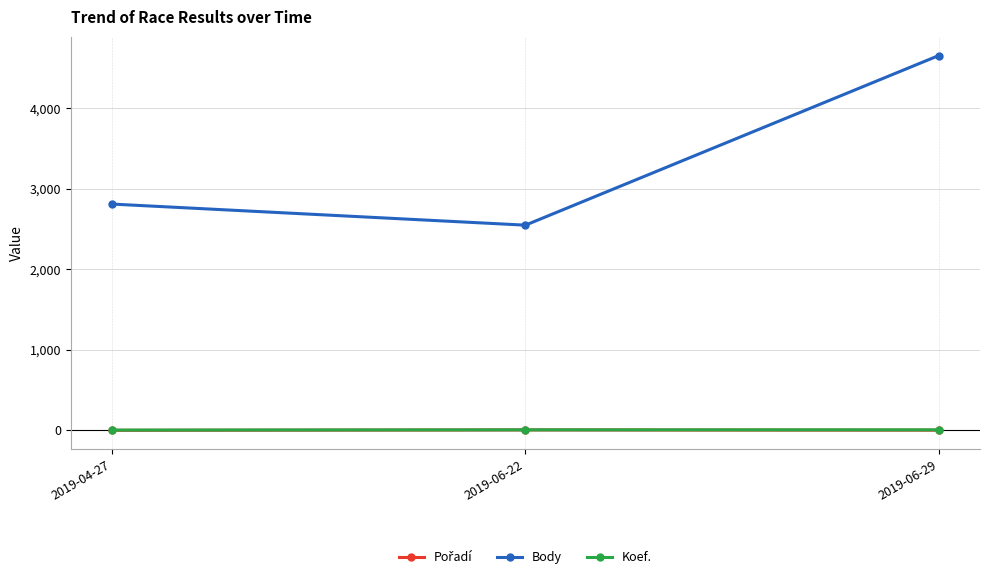

What is the greatest value displayed?

4657